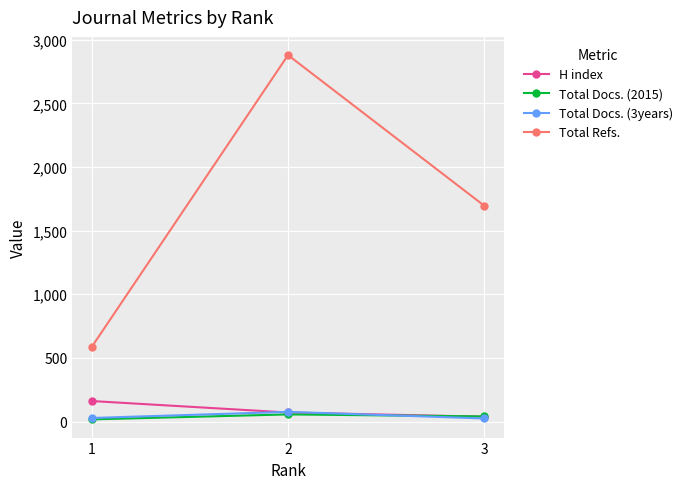

Is the value of Total Docs. (2015) at 1 greater than the value of H index at 1?

No